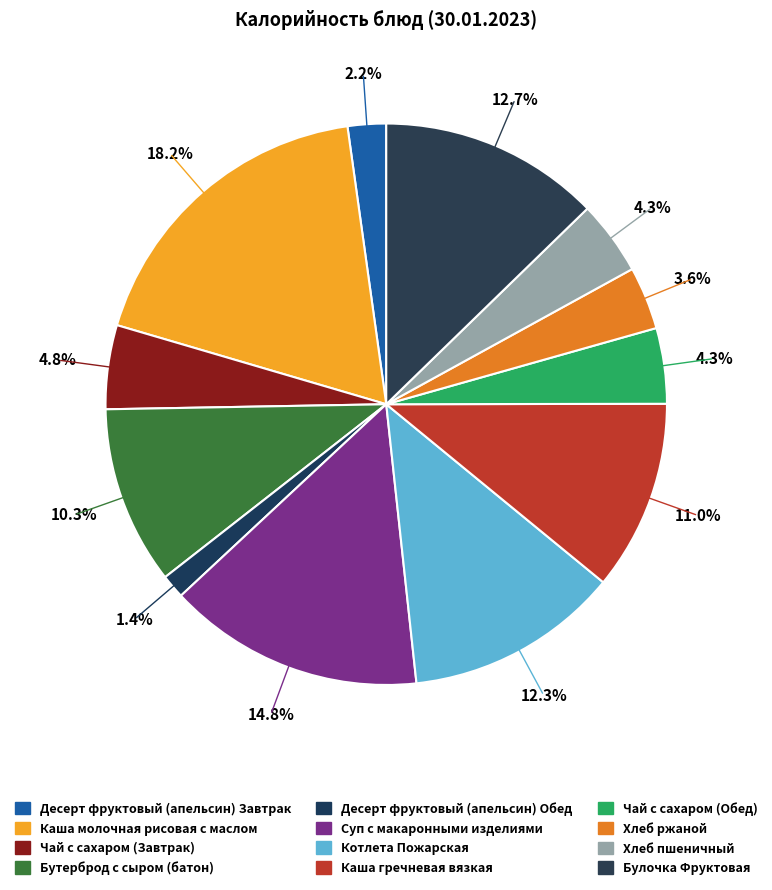

How many slices are in this pie chart?

12